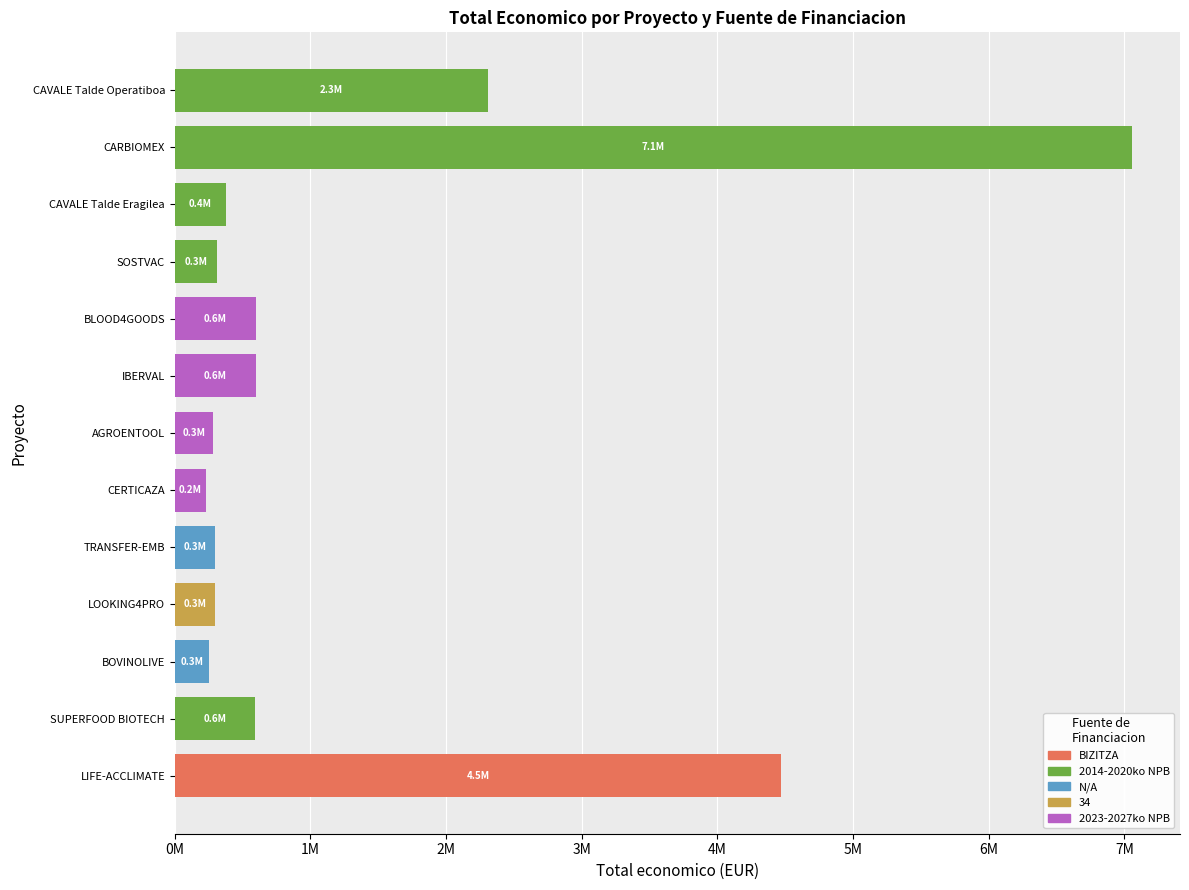

What is the average value?

1359239